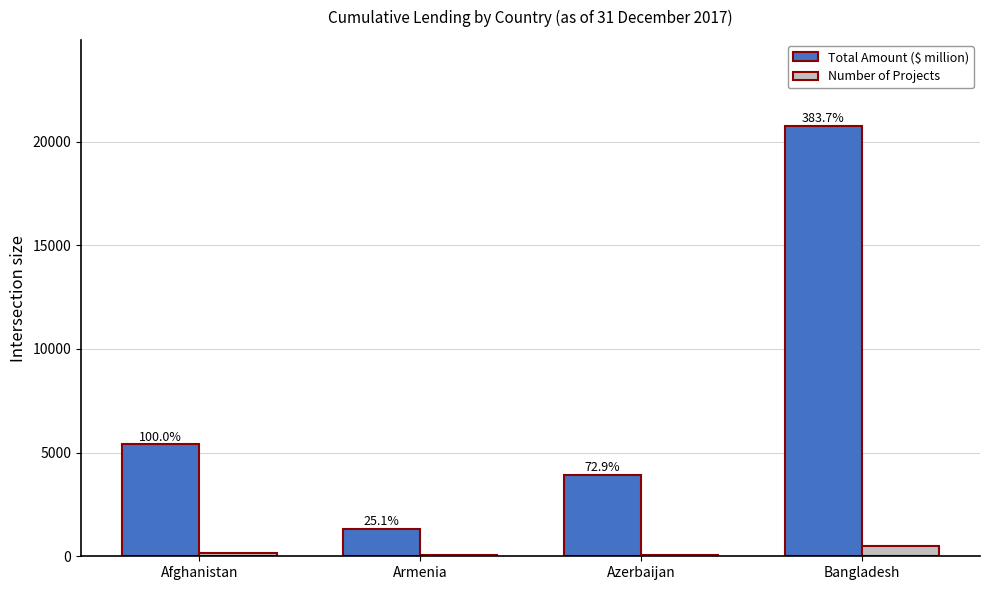

What is the label of the 2nd bar from the left?

Armenia